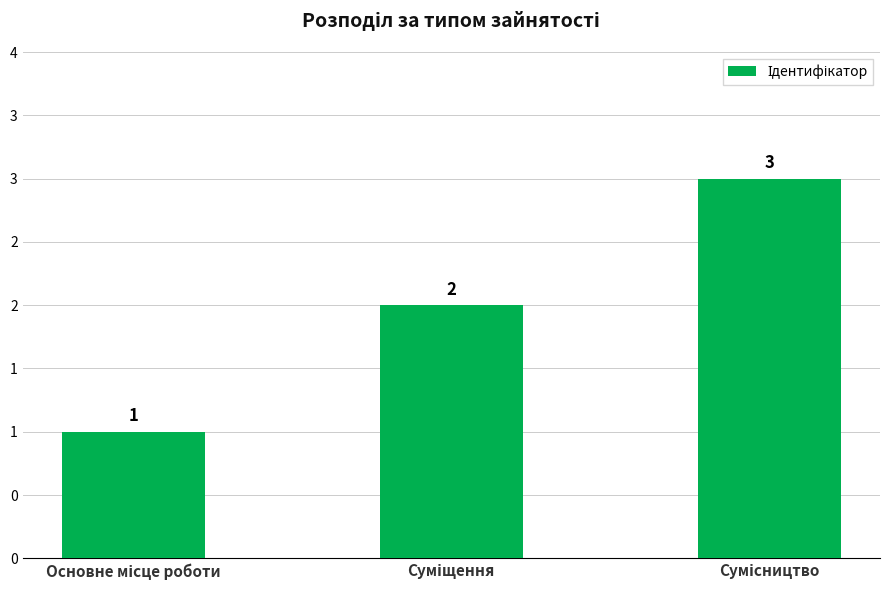

Reading left to right, what are all the values shown in this chart?

Основне місце роботи=1	Суміщення=2	Сумісництво=3